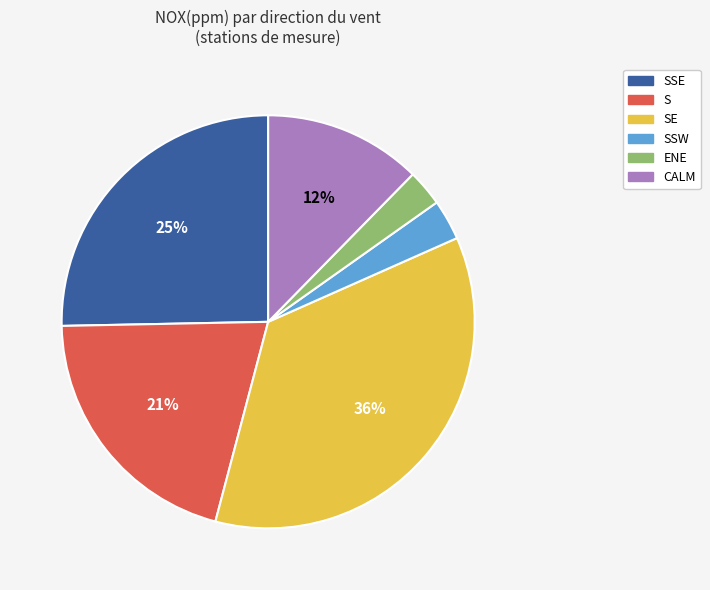

Combined, do S and ENE account for over 50%?

No